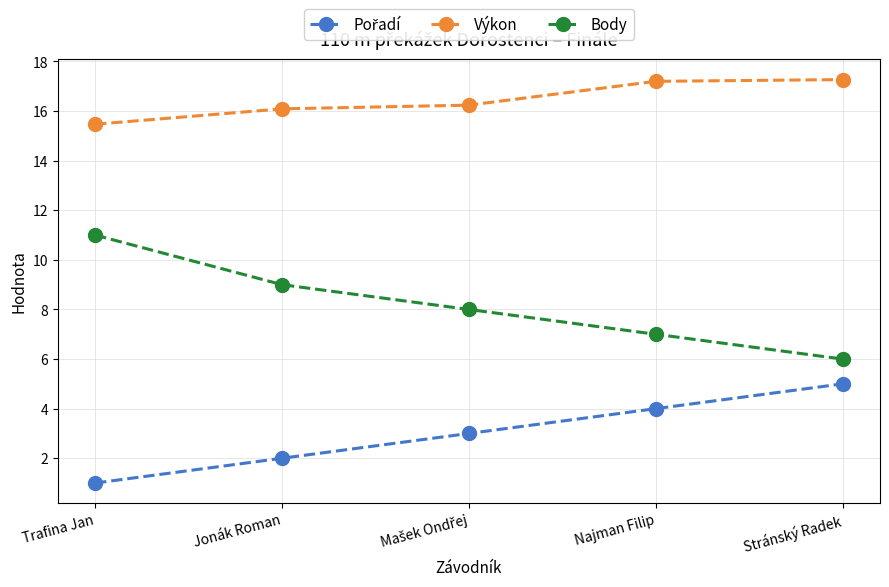

How many categories are shown in the chart?

5